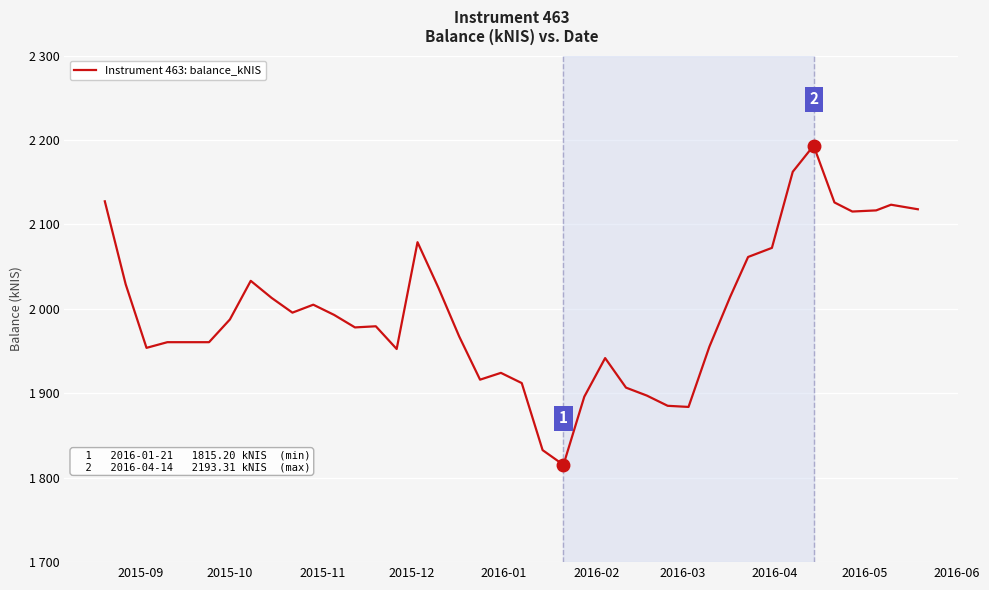

Does the chart have visible grid lines?

Yes